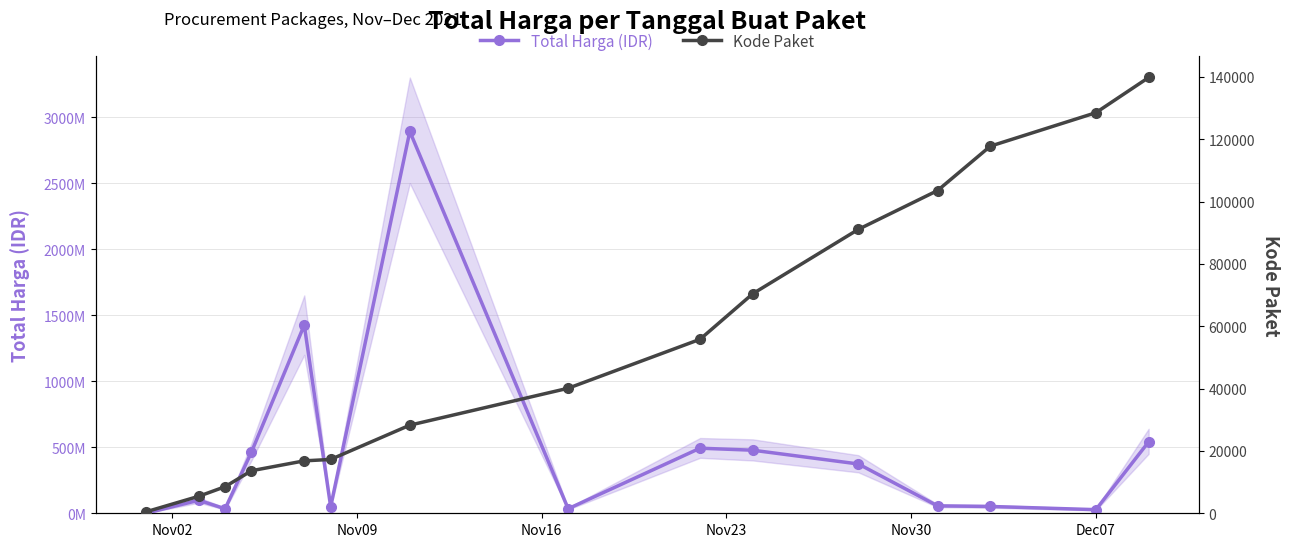

True or false: Total Harga (IDR) has more than 2 points higher than both neighbors.

True